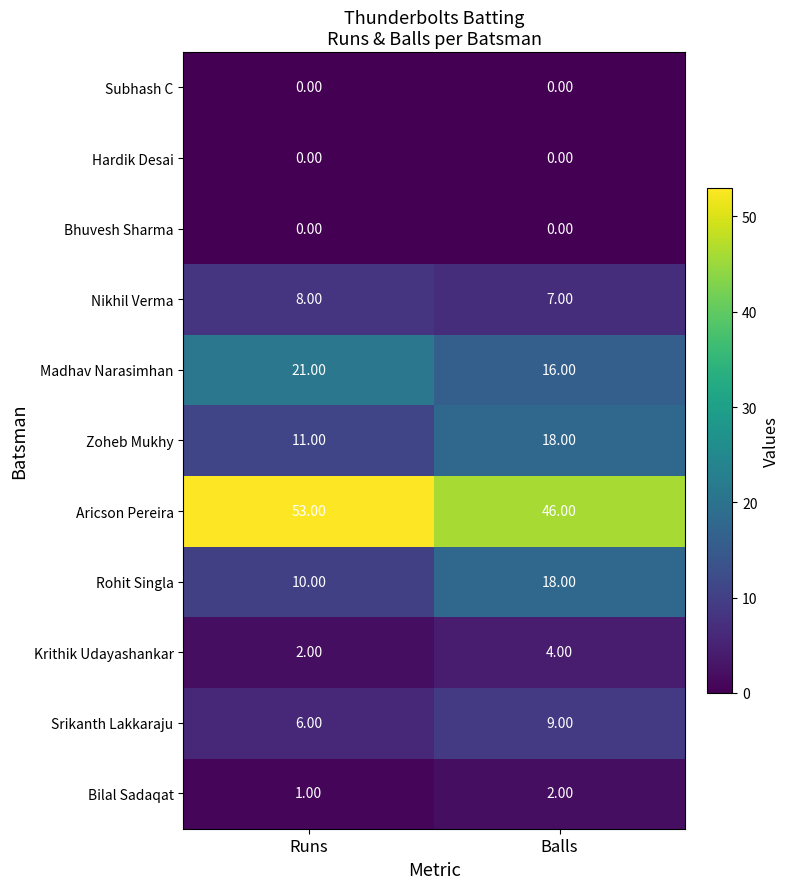

What is the total value across all series at Runs?

112